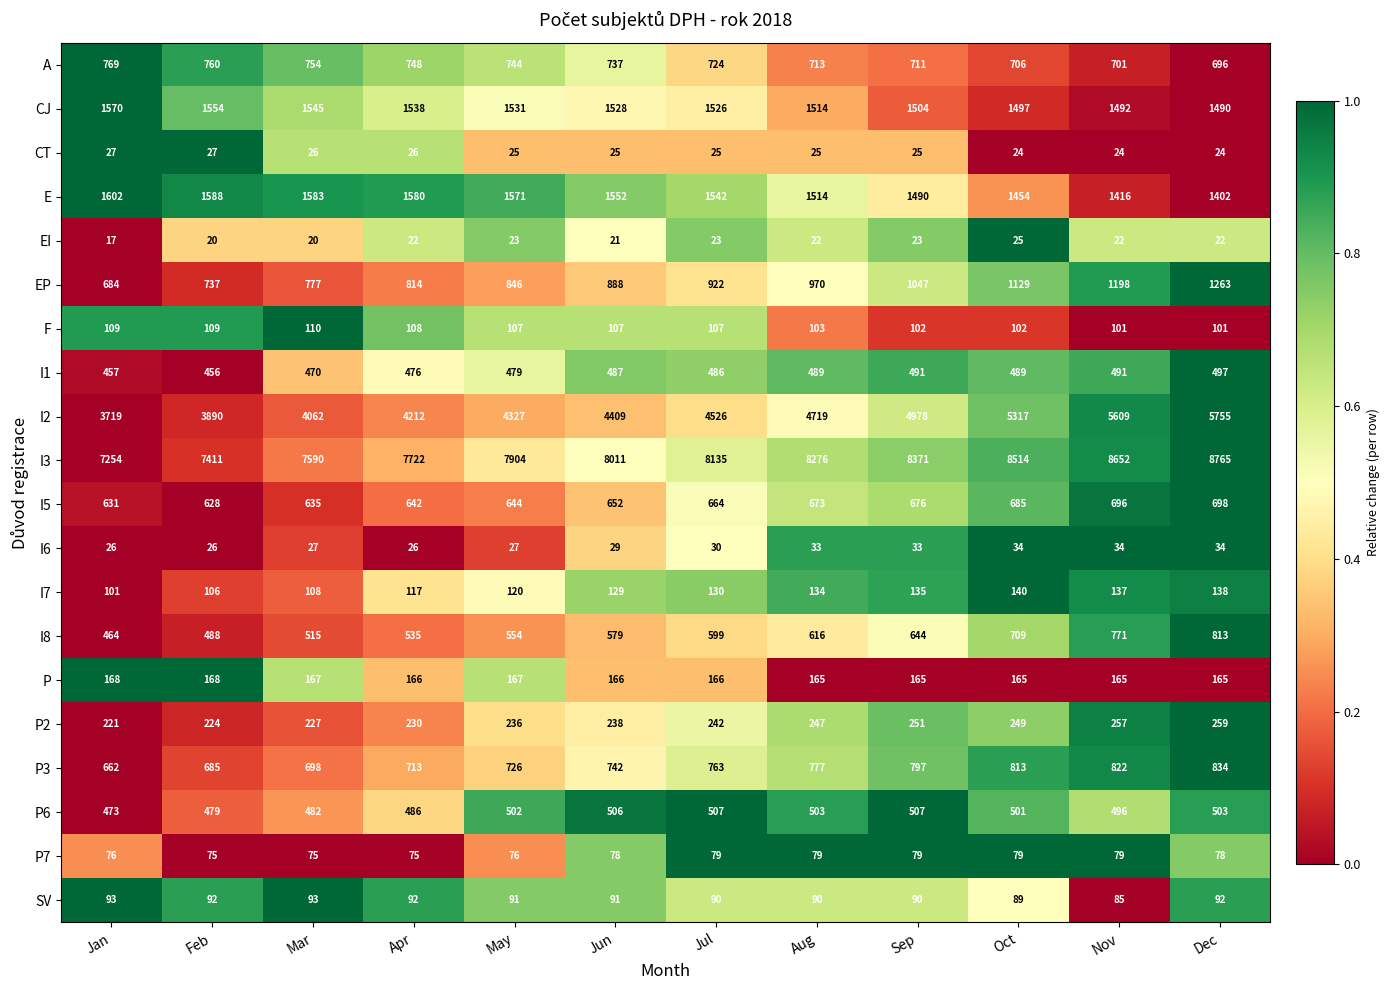

Rank the series at Jul from highest to lowest value.

I3, I2, E, CJ, EP, P3, A, I5, I8, P6, I1, P2, P, I7, F, SV, P7, I6, CT, EI